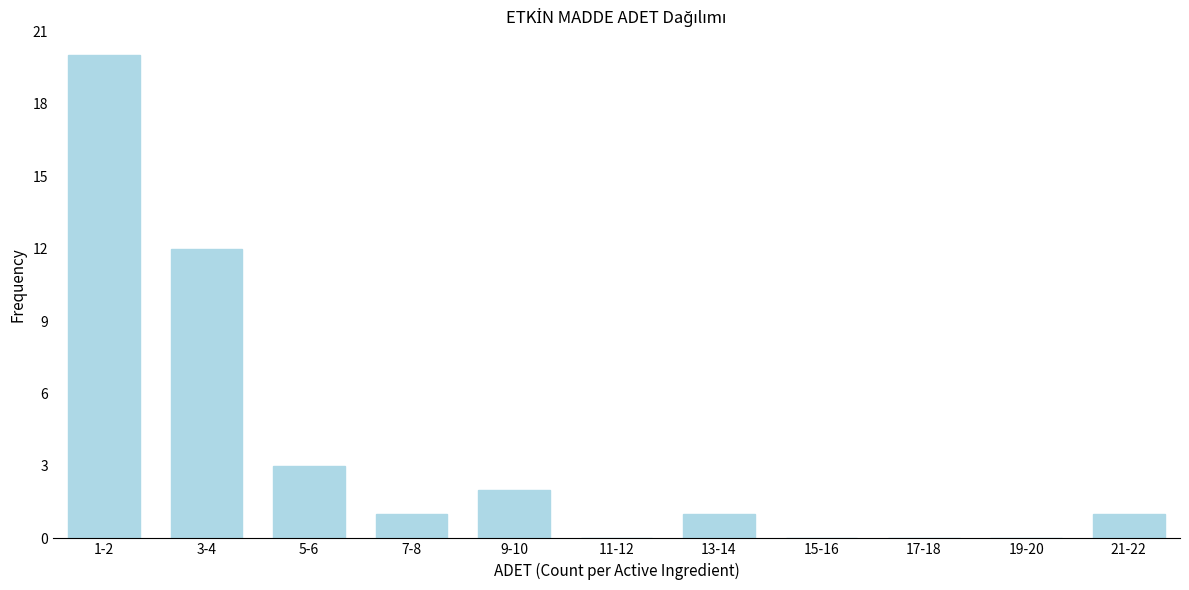

Reading right to left, transcribe all the data shown in this chart.

21-22=1	19-20=0	17-18=0	15-16=0	13-14=1	11-12=0	9-10=2	7-8=1	5-6=3	3-4=12	1-2=20